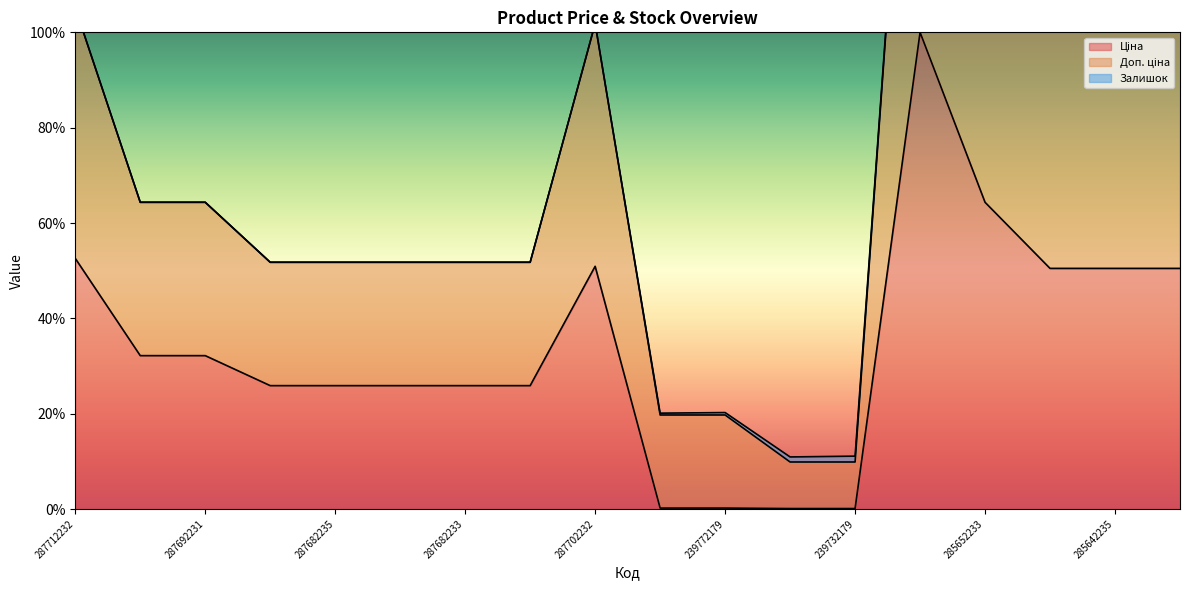

List the labels in order of Ціна value, smallest first.

239732195, 239732179, 239772195, 239772179, 287682236, 287682235, 287682234, 287682233, 287682231, 287692233, 287692231, 285642236, 285642235, 285642234, 287702232, 287712232, 285652233, 285662232